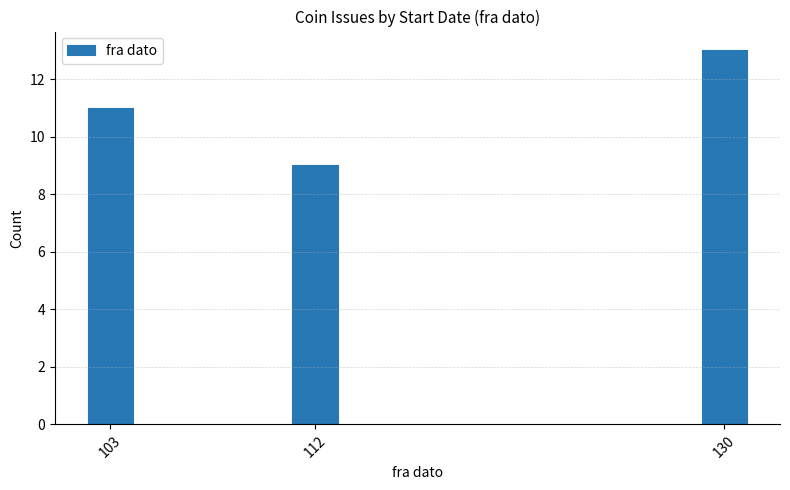

Reading left to right, list all the values displayed in this chart.

11	9	13